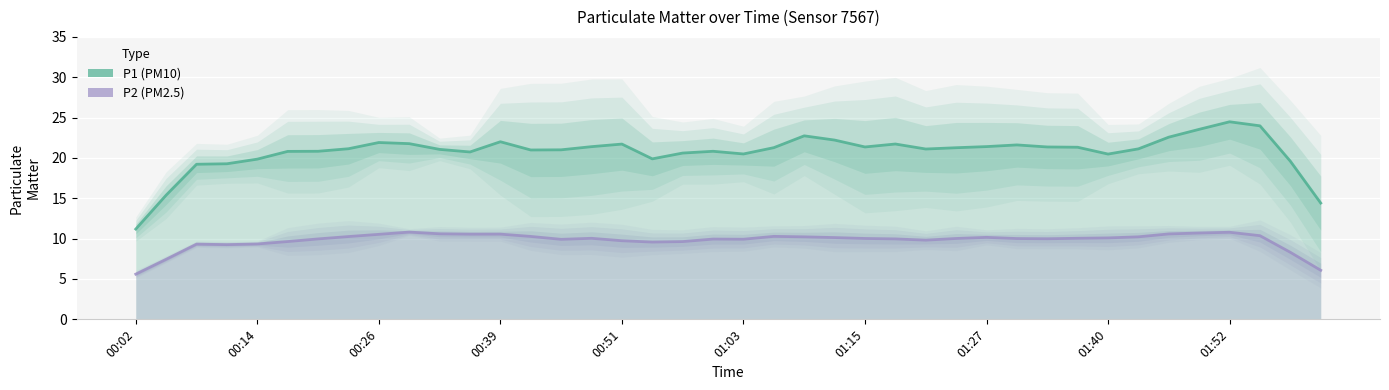

Is the value of P2 at 11 greater than the value of P1 at 15?

No